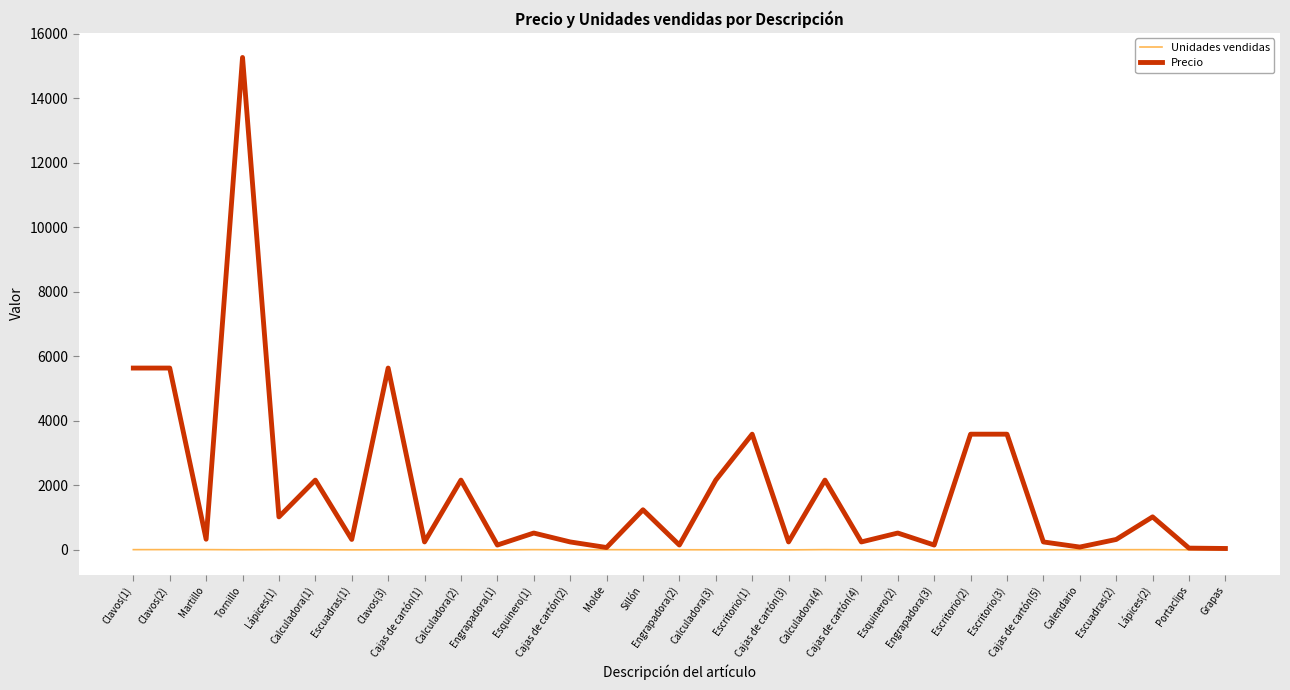

How many lines are shown in the chart?

2